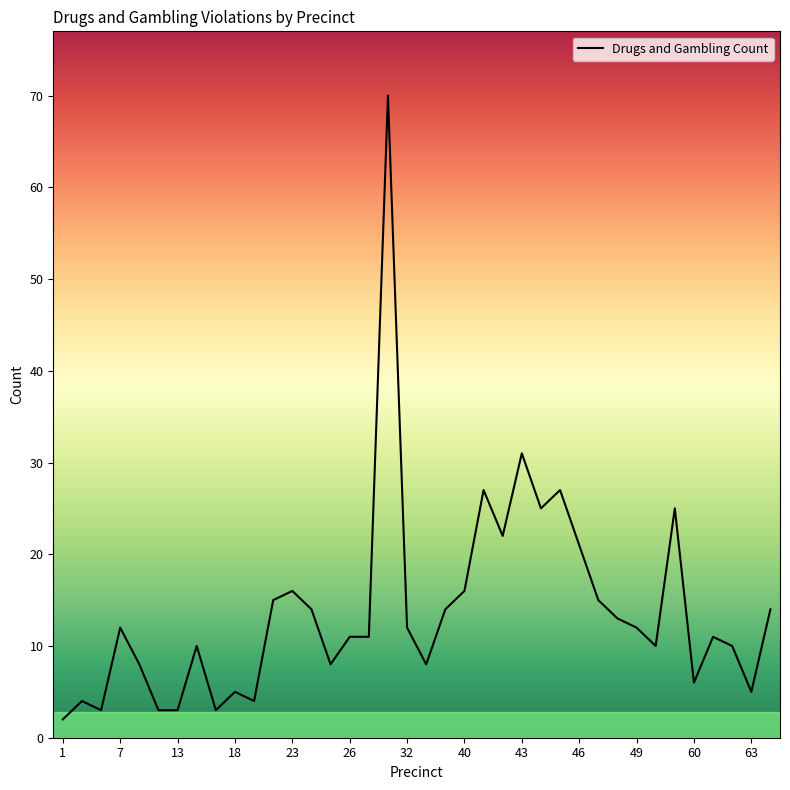

Reading left to right, list all the values displayed in this chart.

2	4	3	12	8	3	3	10	3	5	4	15	16	14	8	11	11	70	12	8	14	16	27	22	31	25	27	21	15	13	12	10	25	6	11	10	5	14